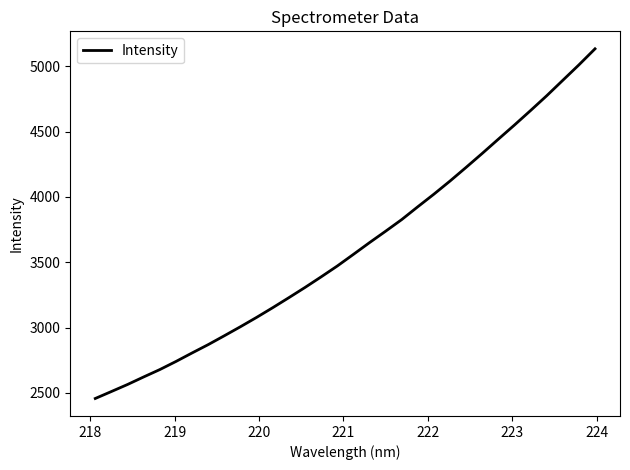

What is the maximum value shown in the chart?

5133.6